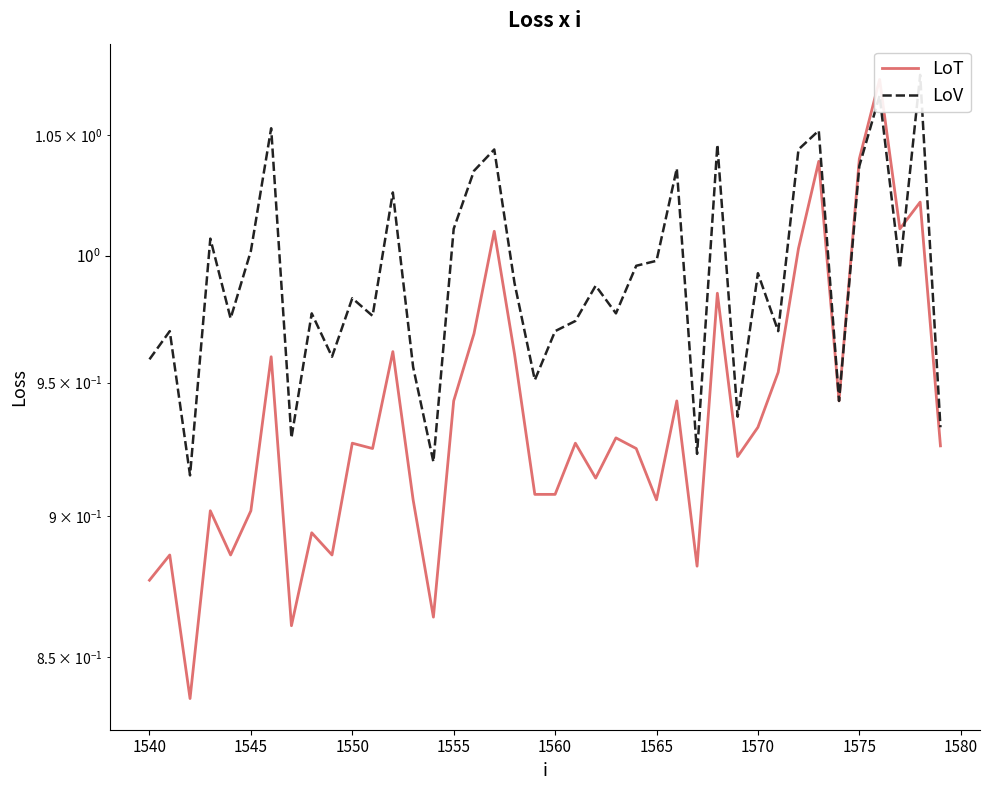

How many times do LoV and LoT cross each other?

1